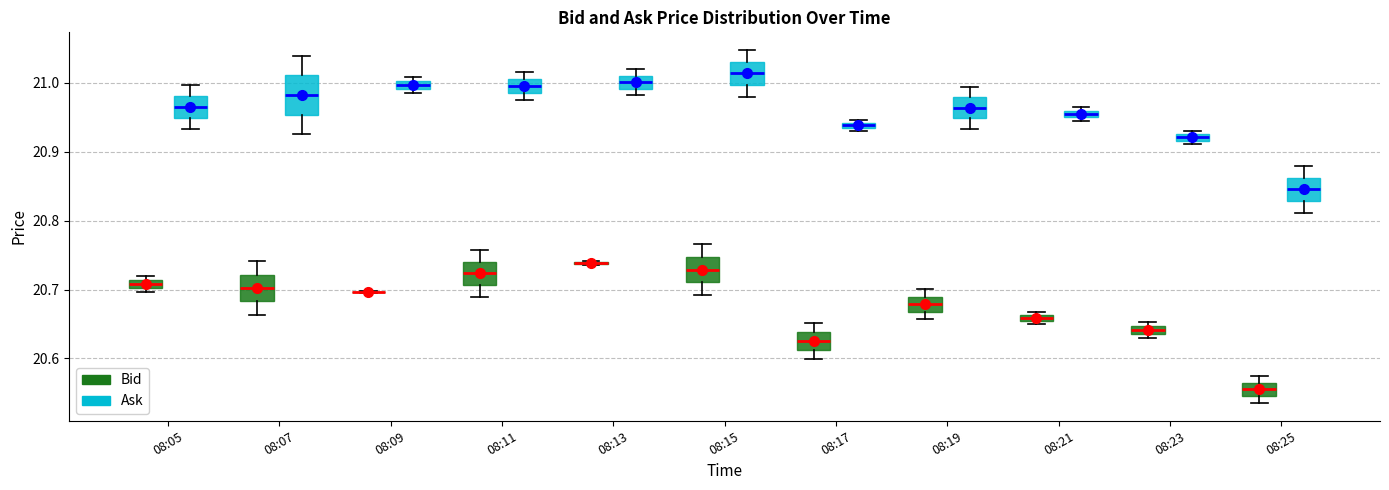

Comparing the boxes themselves (not the whiskers), which one is the tallest?

08:07 (Ask)